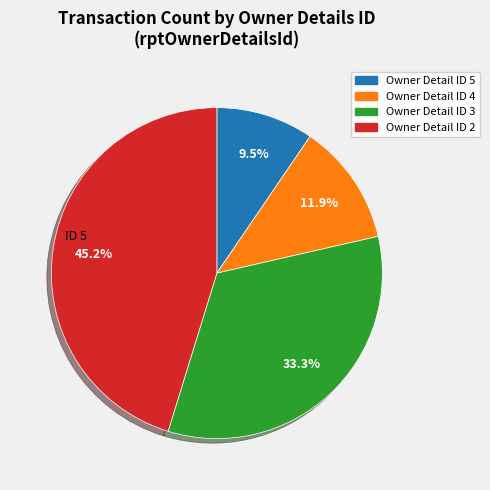

Is there any slice that represents more than half of the pie?

No